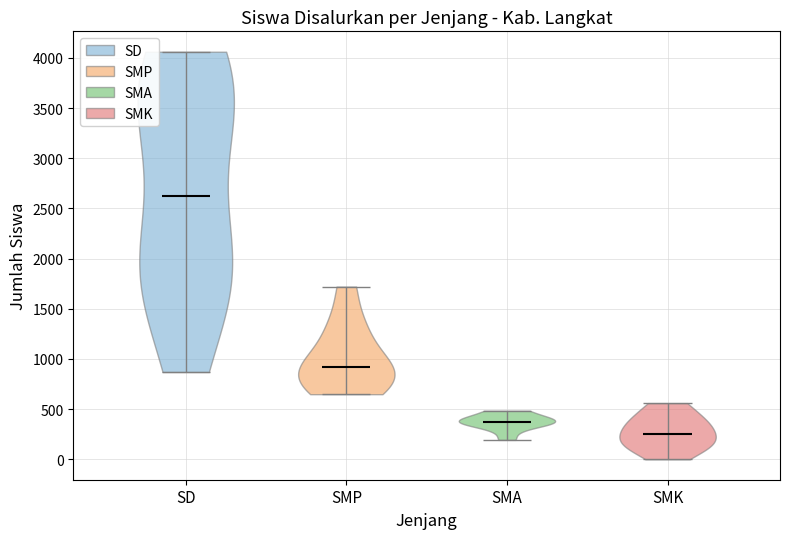

Which violin has the lowest median line?

SMK